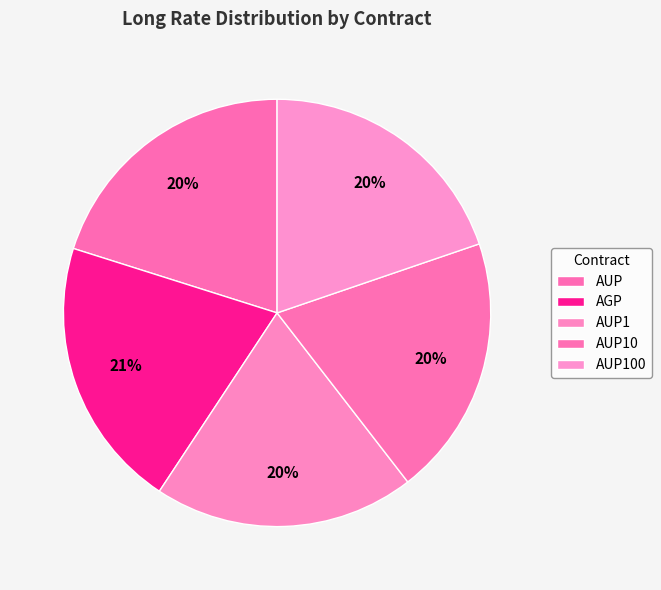

To the nearest percent, what is the difference between the AUP10 and AGP slice percentages?

1%